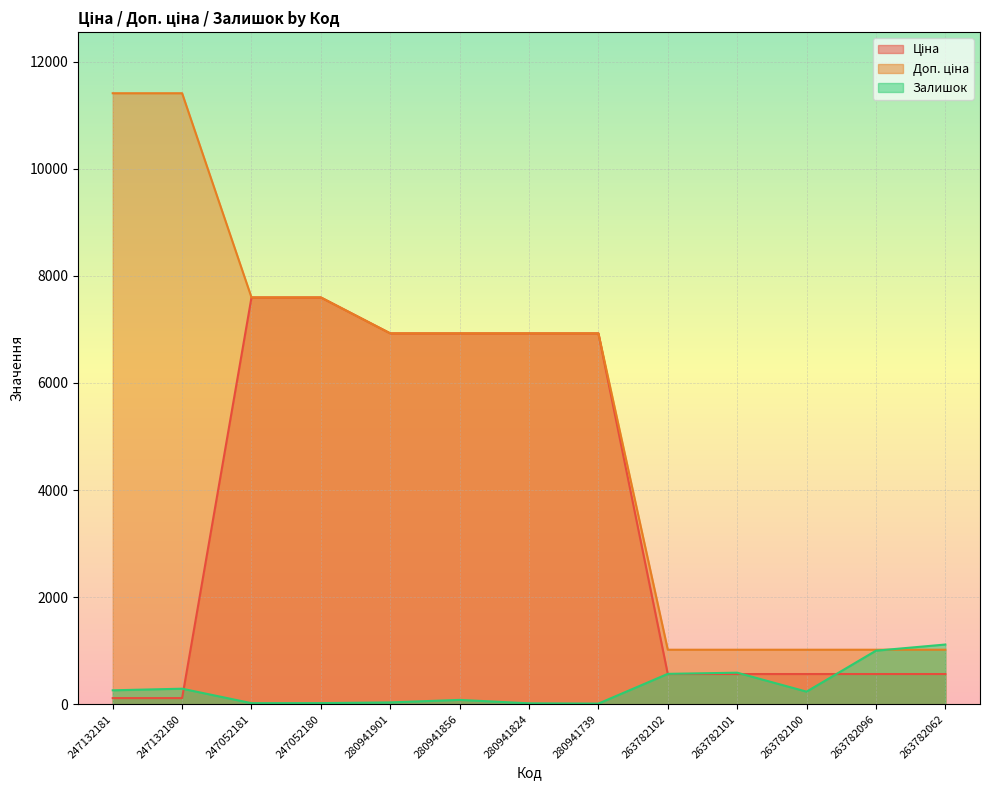

What position from the left is 280941824?

7